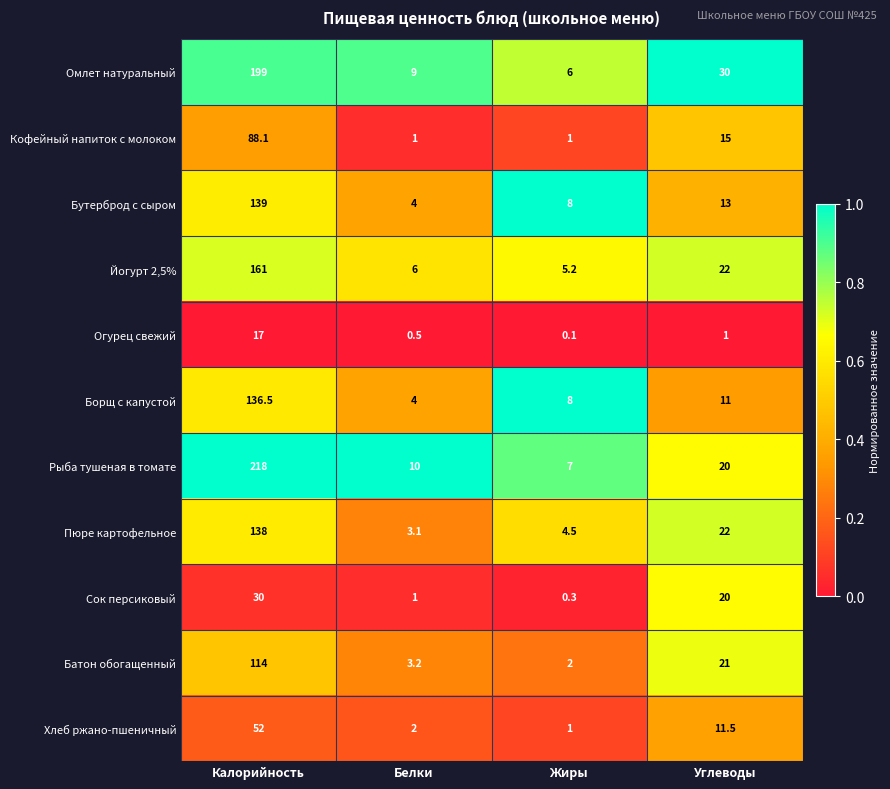

Is it true that Огурец свежий equals 17.0 at Калорийность?

True